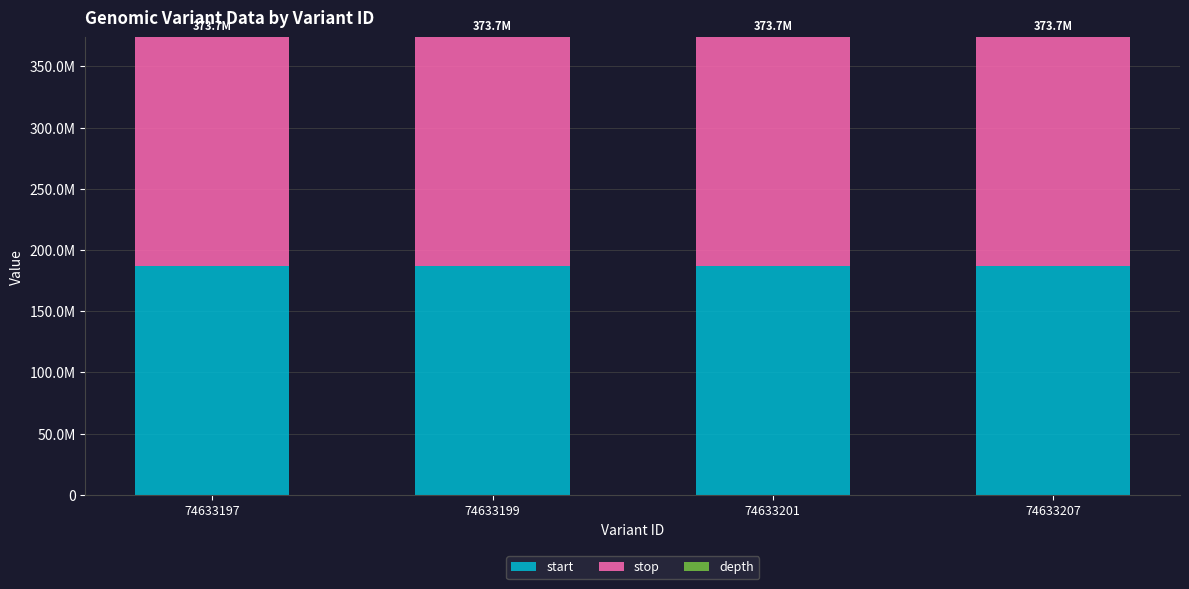

Rank the series at 74633207 from highest to lowest value.

stop, start, depth